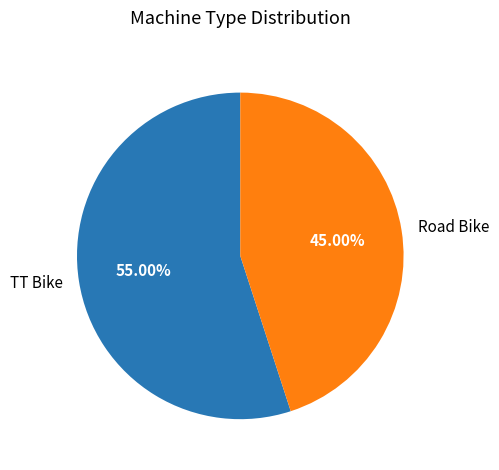

Does Road Bike represent more than half of the total?

No